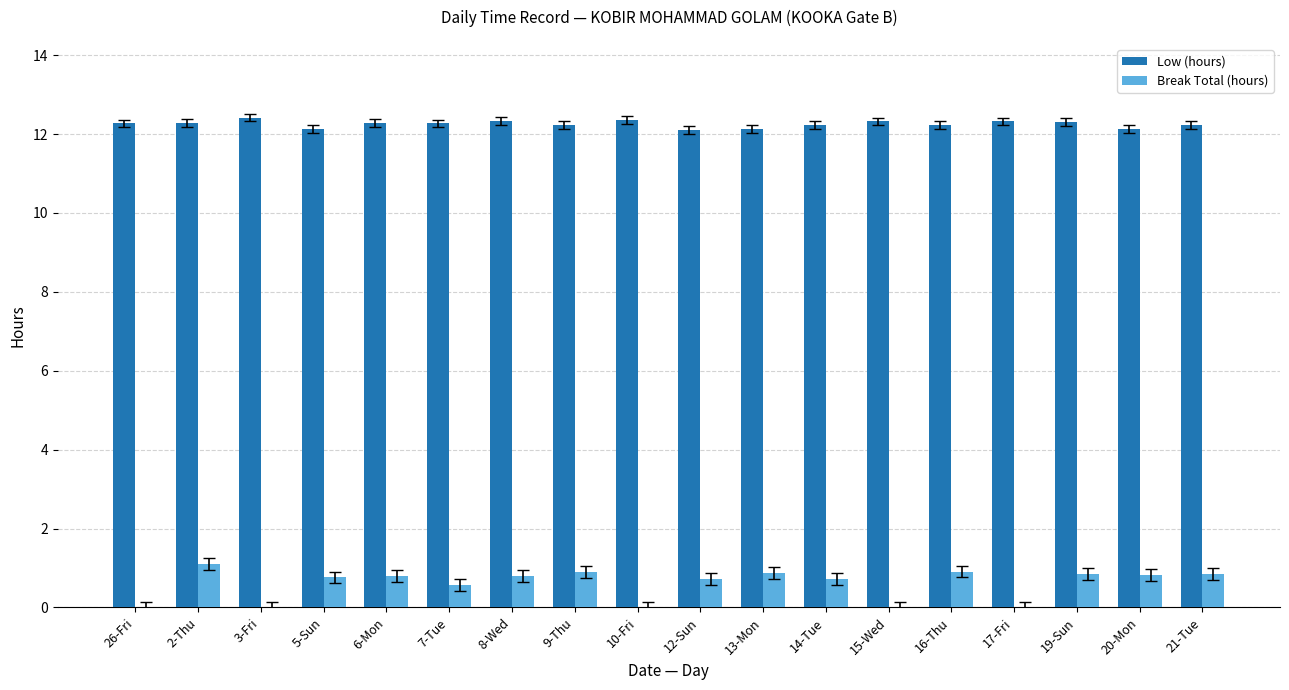

The Low (hours) series shows 21.0 at 20-Mon. True or false?

False